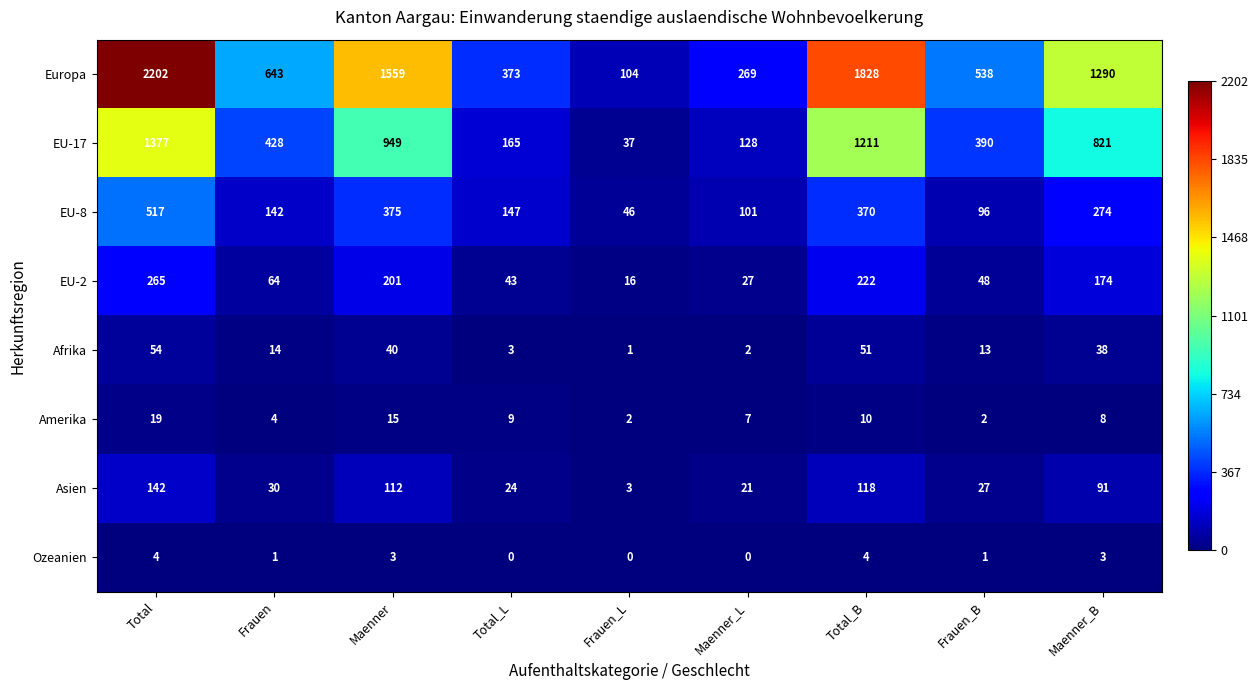

Is it true that Ozeanien equals 2 at Total_B?

False